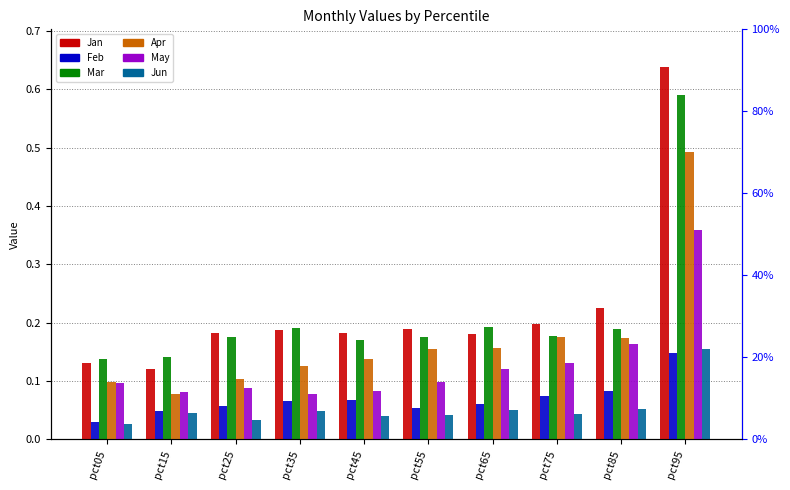

What are all the series names shown in the legend?

Jan, Feb, Mar, Apr, May, Jun